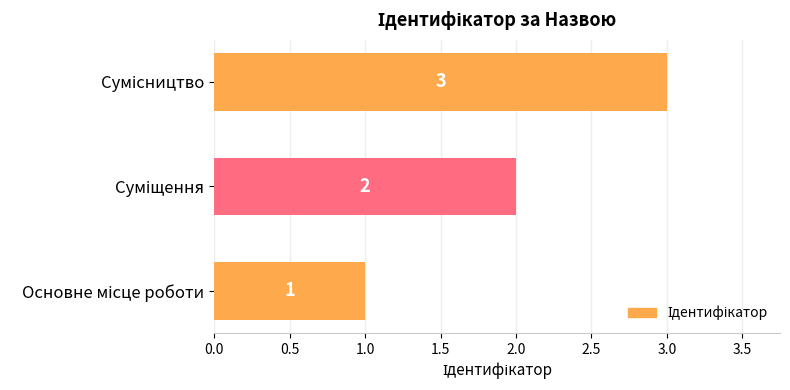

What is the smallest value displayed?

1